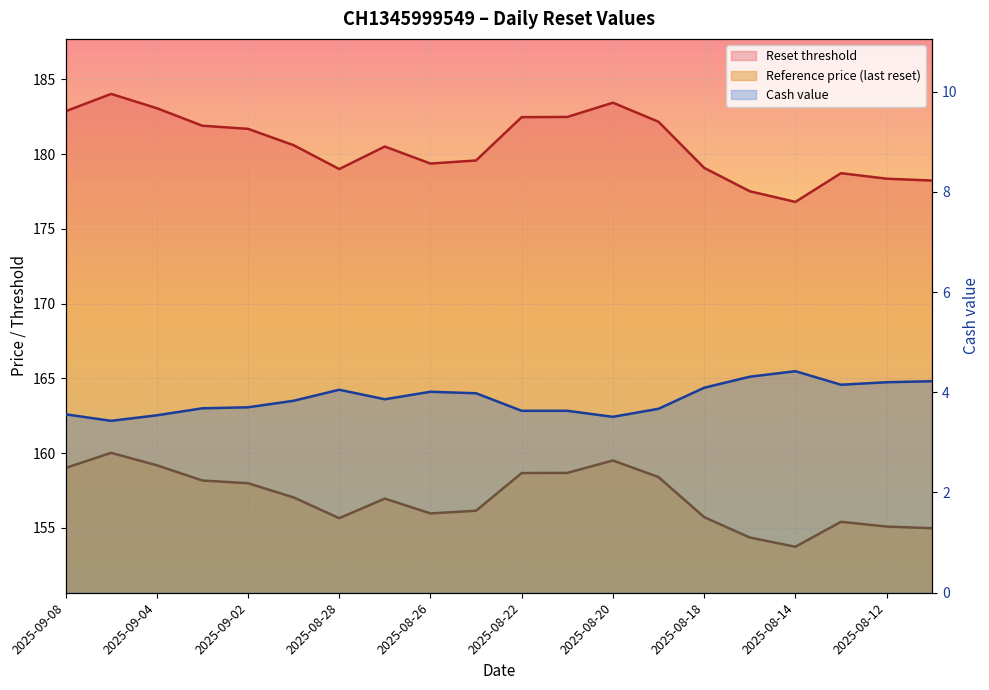

Where is the first local minimum for Reset threshold?

2025-08-28